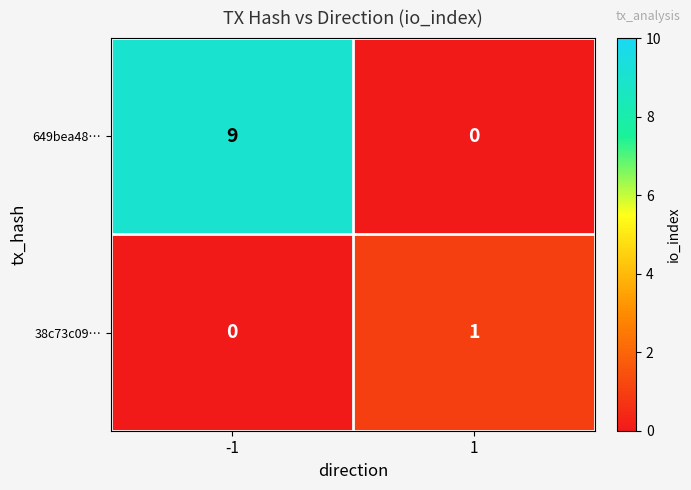

List the series in order of their overall mean, highest first.

649bea48…, 38c73c09…